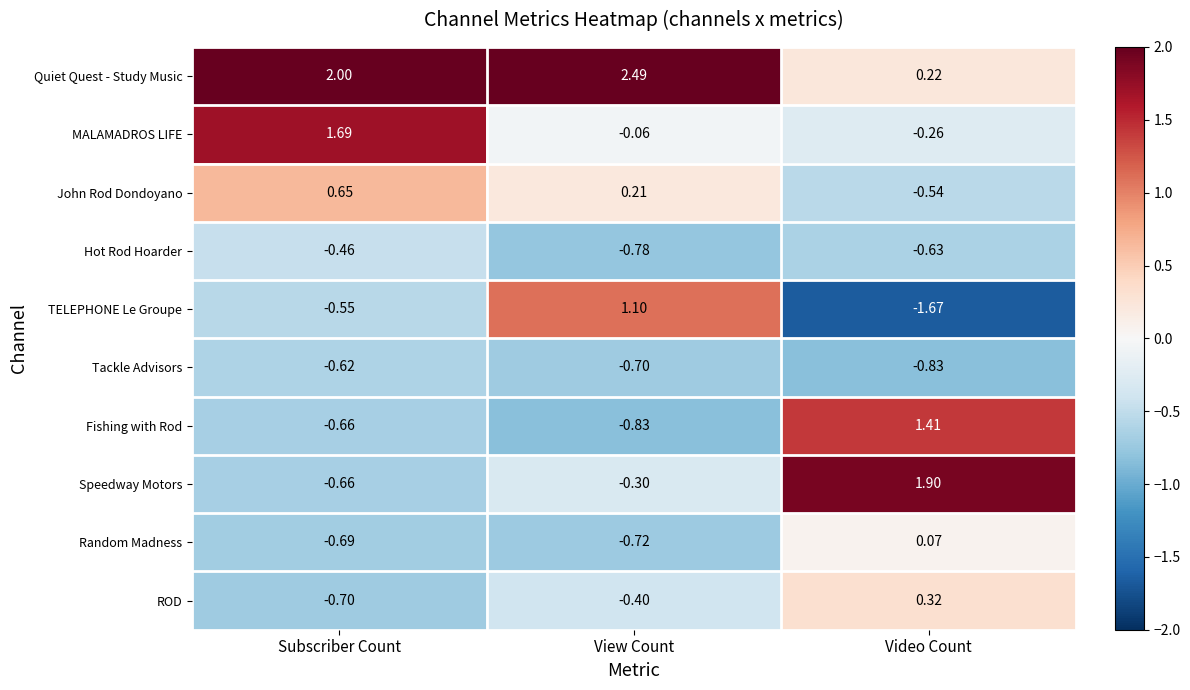

Which label corresponds to the largest value in the chart?

View Count